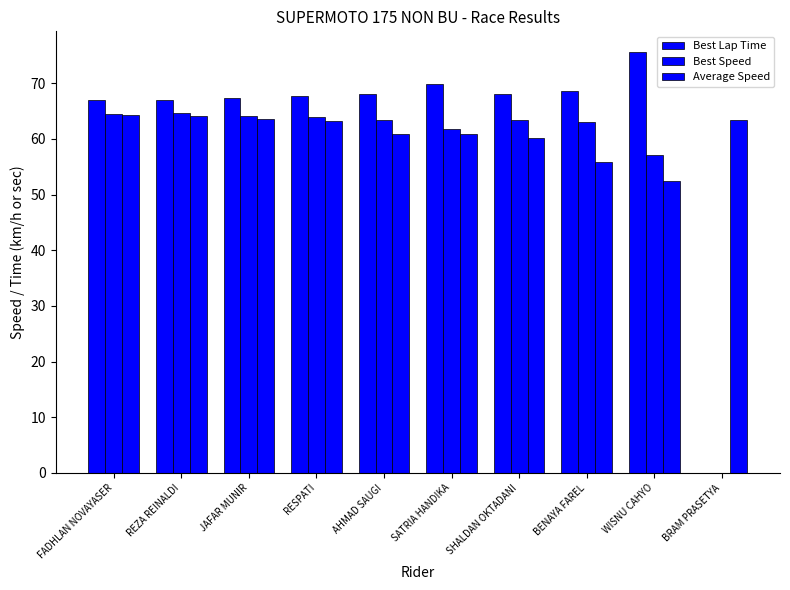

Between AHMAD SAUGI and SATRIA HANDIKA, which series saw the biggest shift?

Best Lap Time